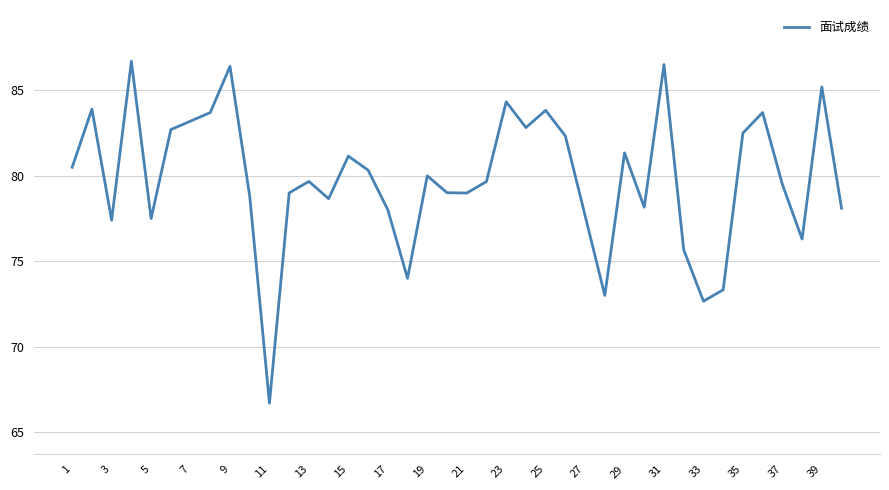

What is the difference between the maximum and minimum values?

20.0